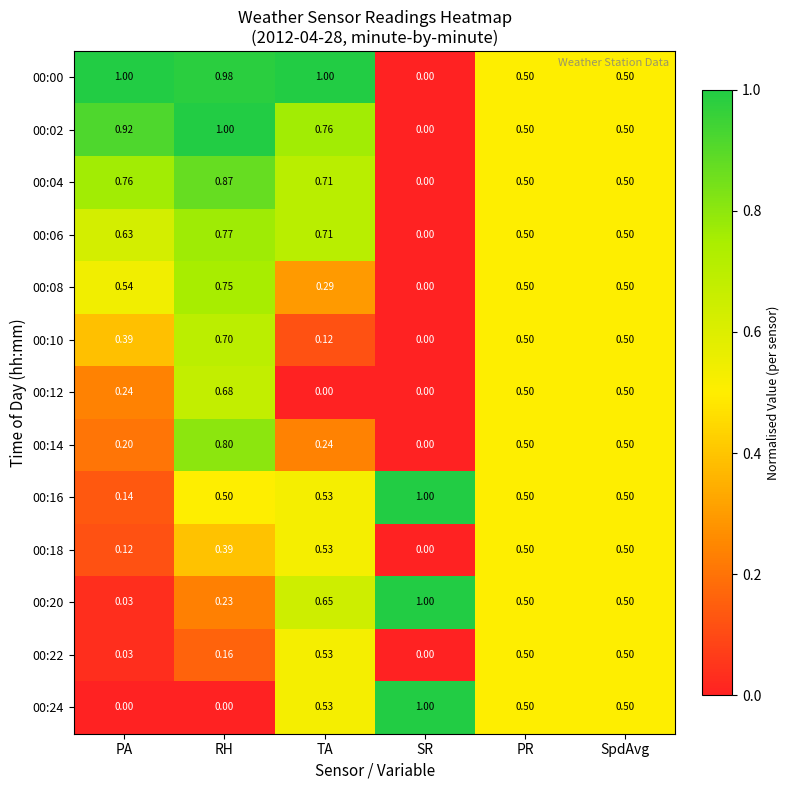

At which label is 00:16 closest to 0?

PA